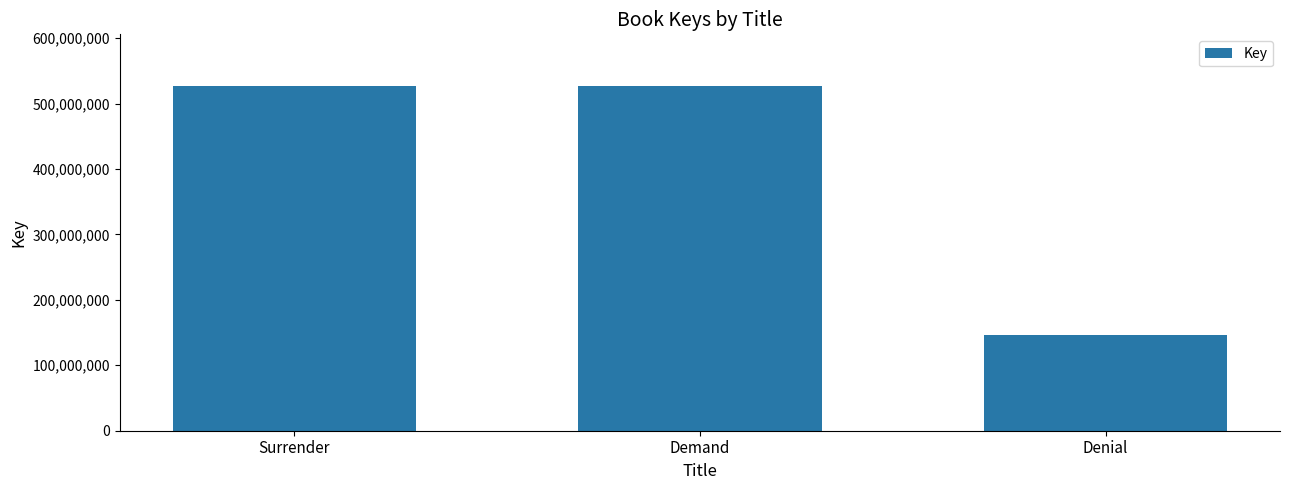

How many bars are there in total?

3